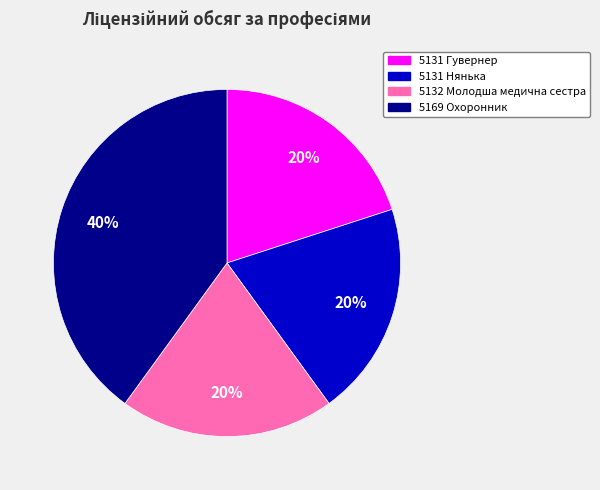

What is the ratio of the value at 5131 Нянька to the value at 5131 Гувернер?

1.0